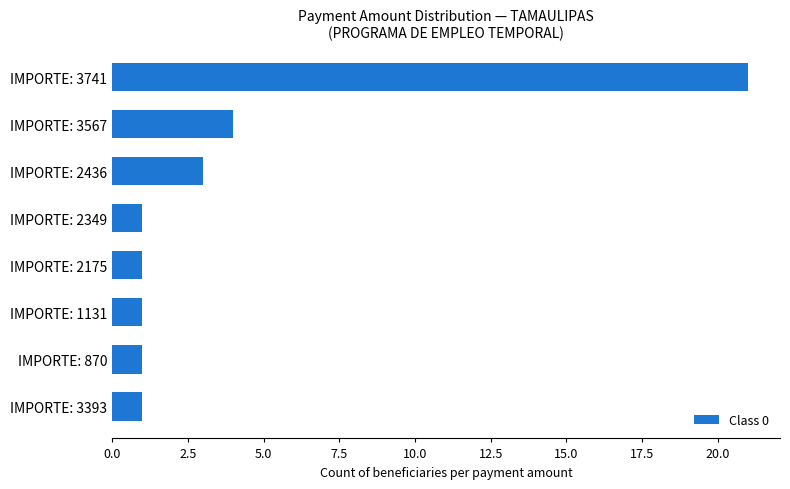

What is the change in value from IMPORTE: 3567 to IMPORTE: 3393?

-3